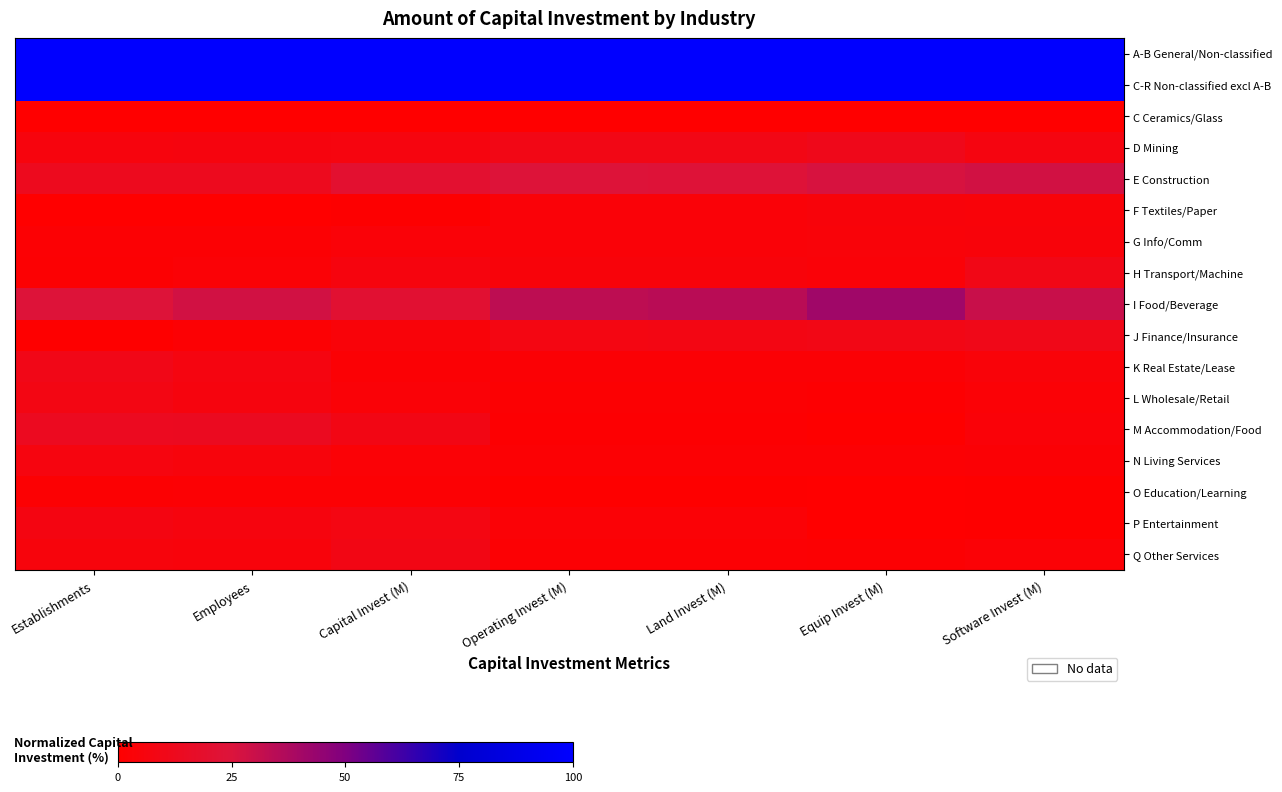

What is the total value across all series at Capital Invest (M)?

3.0